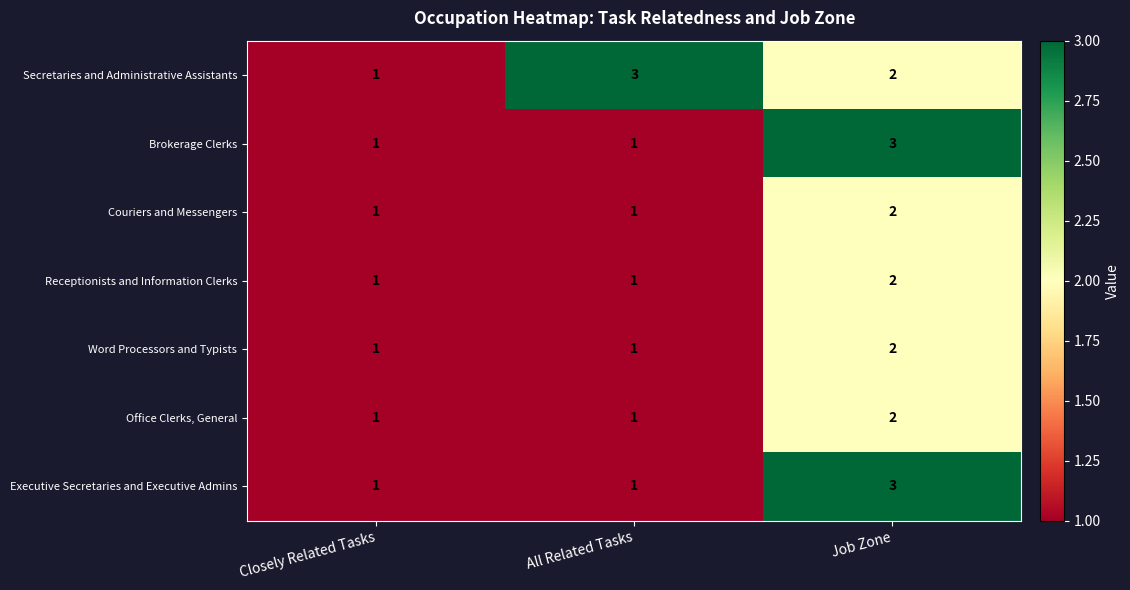

Which series changed the most between Closely Related Tasks and All Related Tasks?

Secretaries and Administrative Assistants